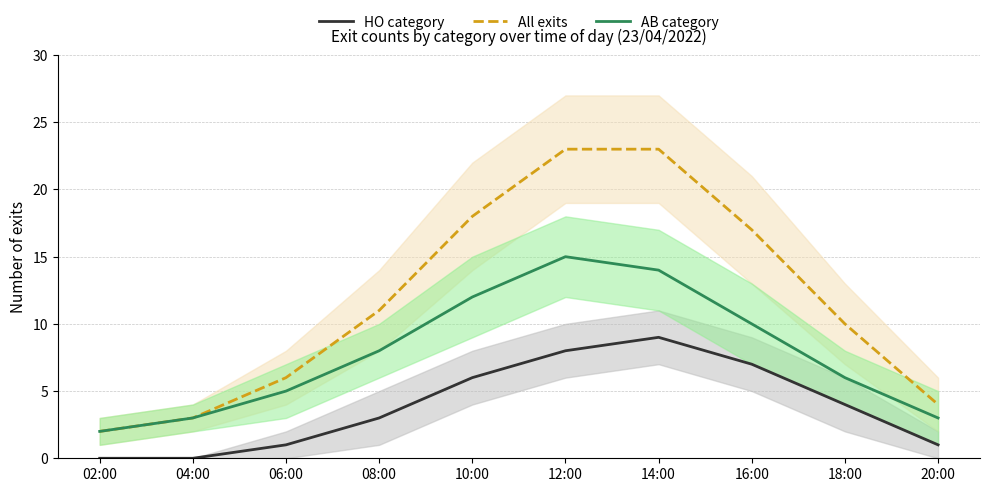

What is the approximate value of AB category at 20:00, to the nearest 5?

5